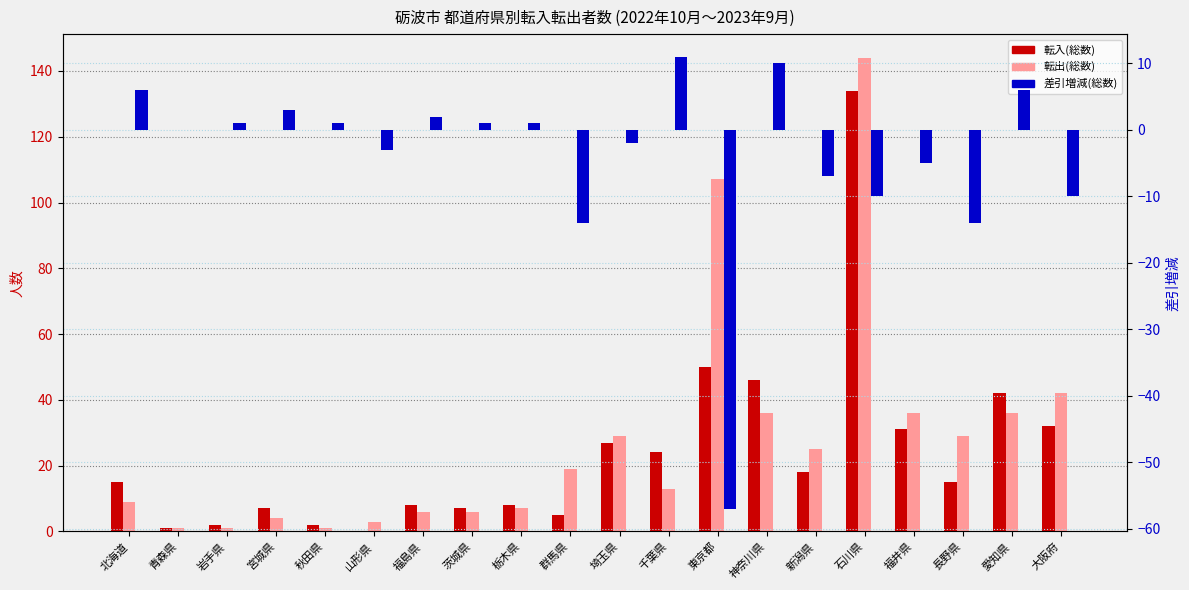

At which label does 転出(総数) first exceed 19?

埼玉県